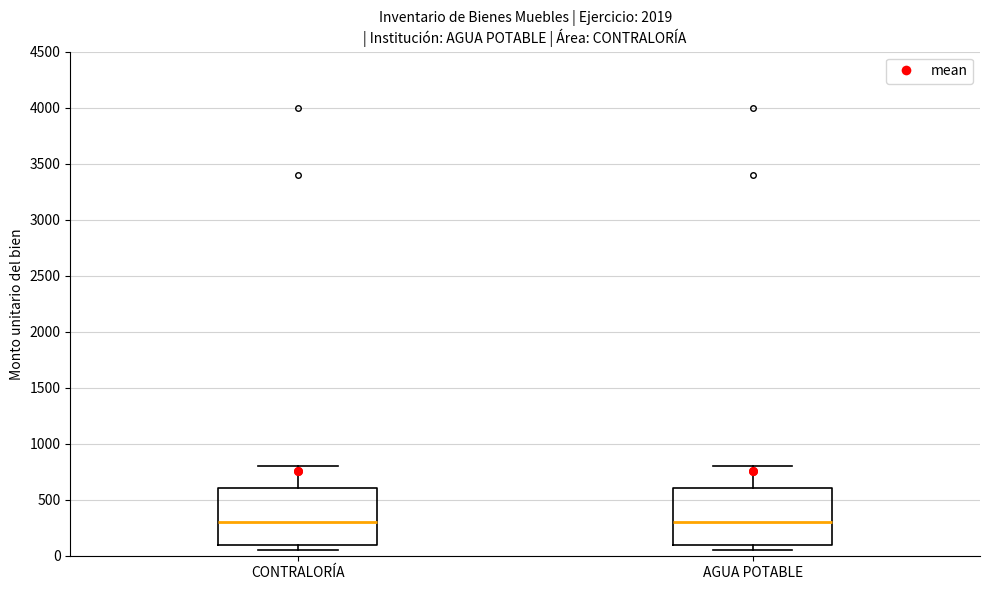

Reading left to right, read every box against the y-axis: the position of its median line, the range the box covers, and the ends of its whiskers. The values are not printed on the chart, so give them approximately, as read against the axis.

CONTRALORÍA: median 300, box 100 to 600, whiskers 50 to 800
AGUA POTABLE: median 300, box 100 to 600, whiskers 50 to 800